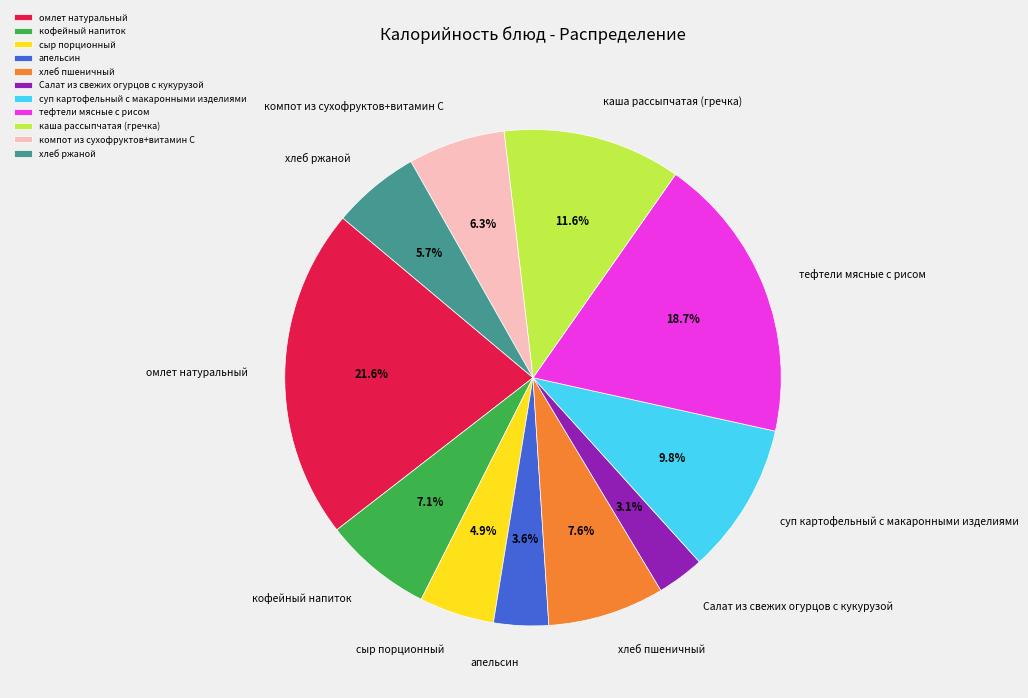

Which category has the biggest portion of the pie?

омлет натуральный